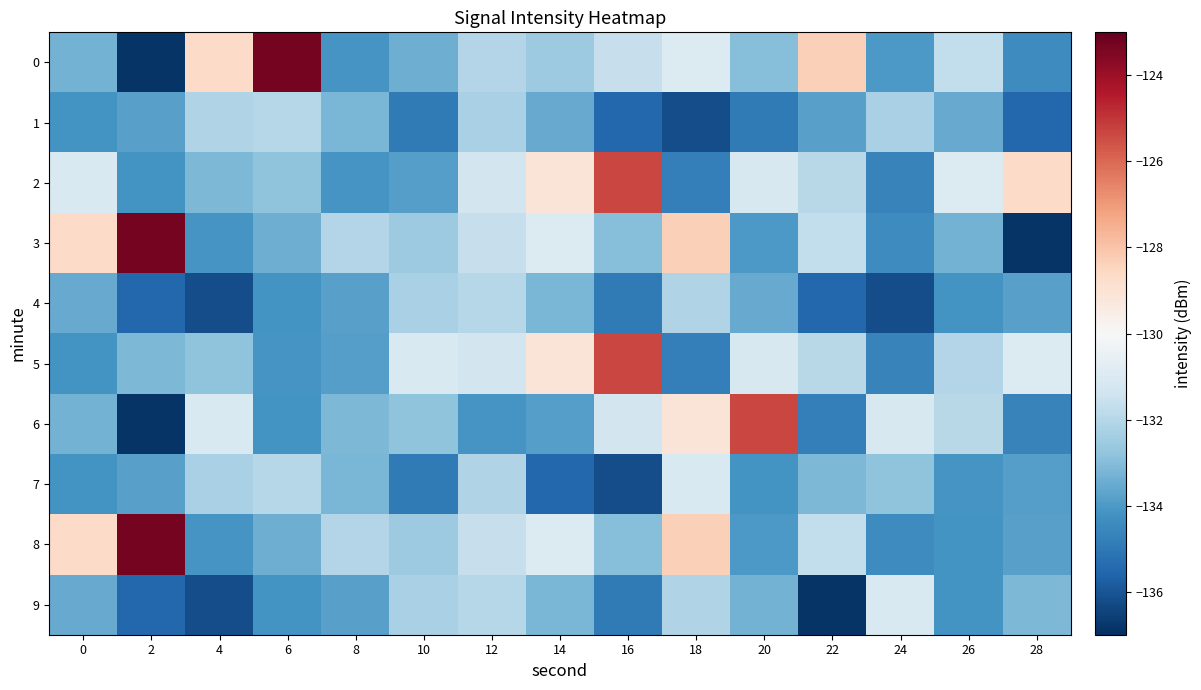

What is the smallest value displayed?

-136.9